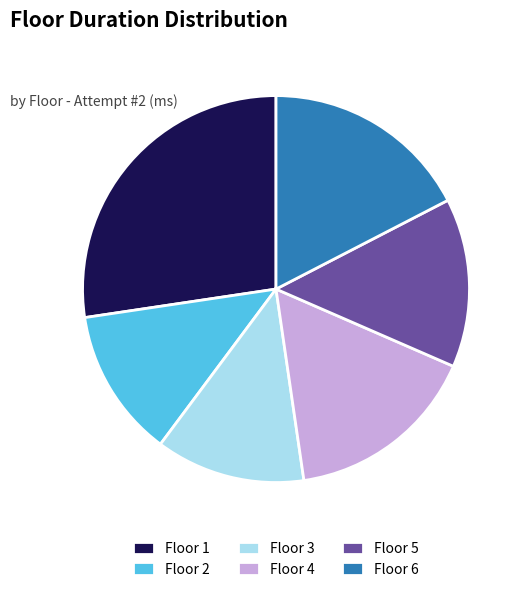

How many segments does this pie chart have?

6